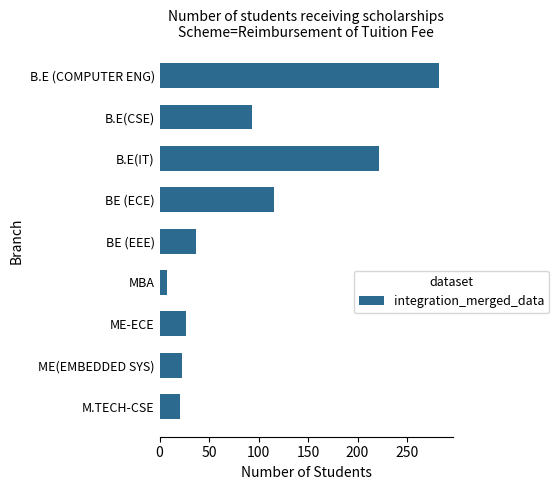

What is the maximum value shown in the chart?

282